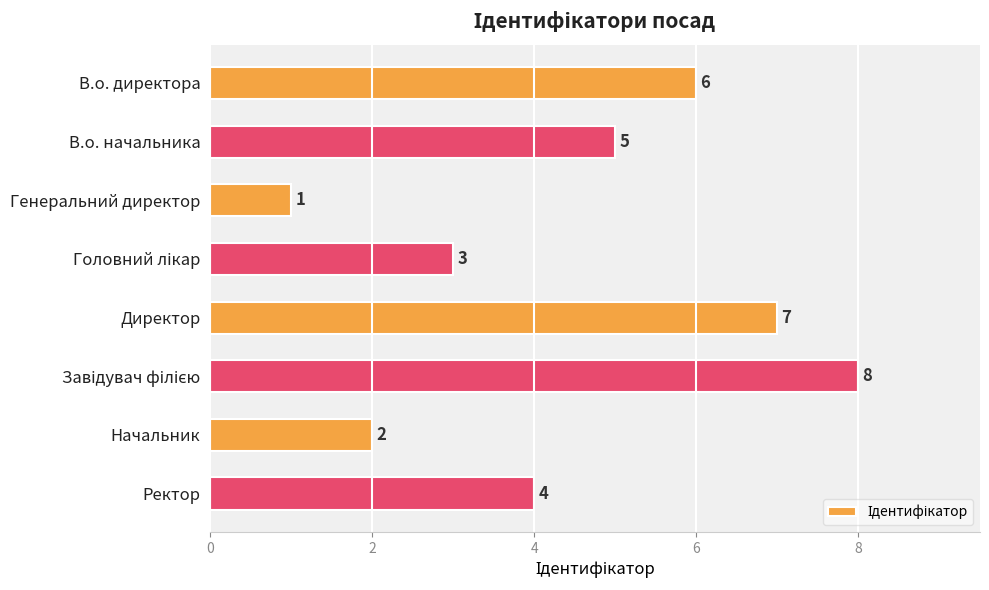

Between Начальник and Генеральний директор, which is larger?

Начальник